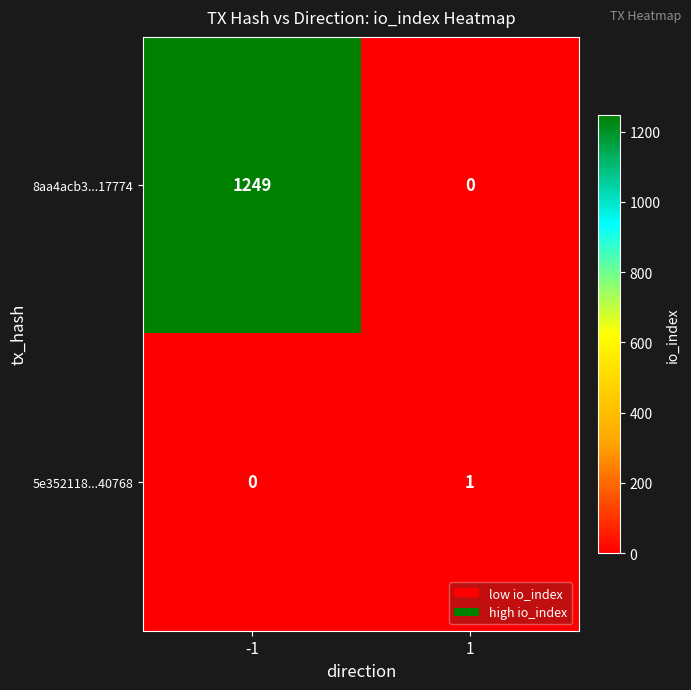

Reading left to right, what are all the values shown in this chart?

8aa4acb3...17774: 1249	0
5e352118...40768: 0	1